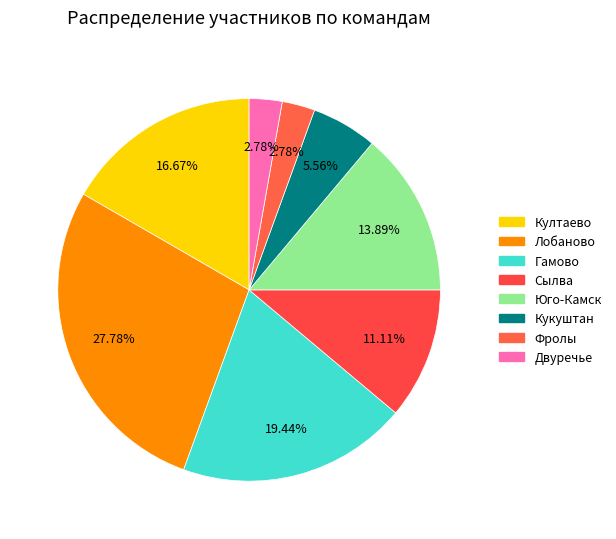

To the nearest percent, what portion does Кукуштан represent?

6%